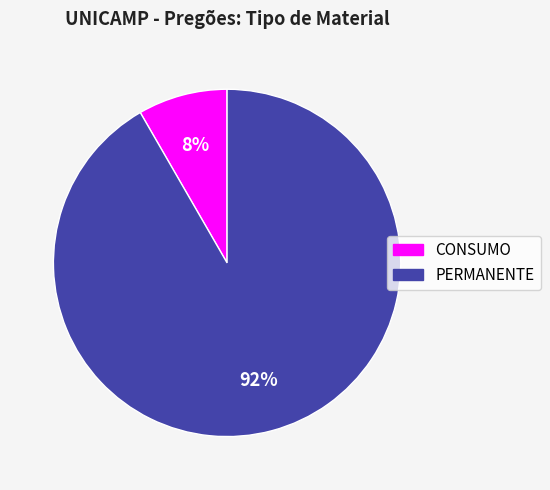

True or false: PERMANENTE accounts for 92% of the total.

True